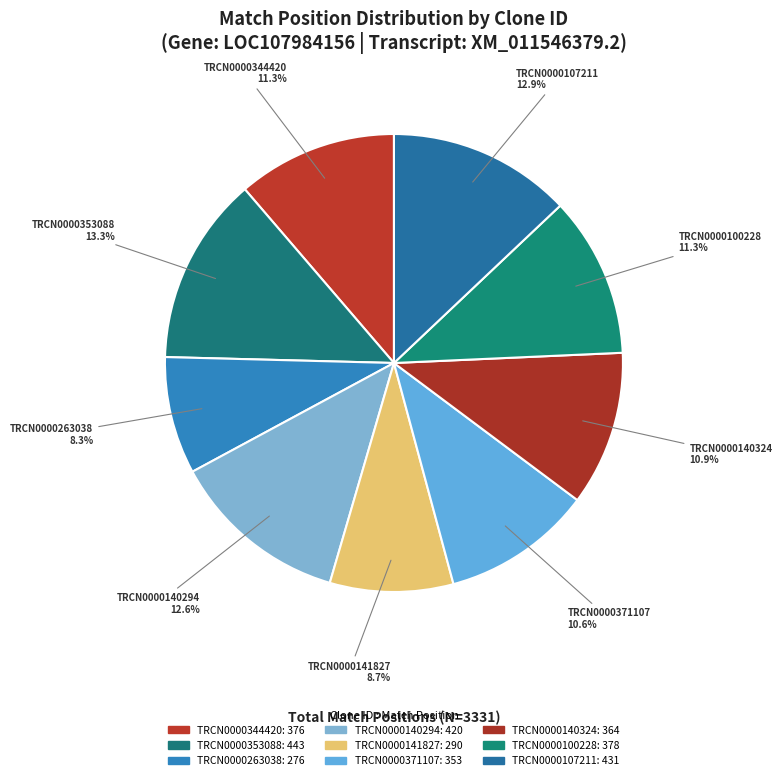

Which has a higher value, TRCN0000263038 or TRCN0000344420?

TRCN0000344420